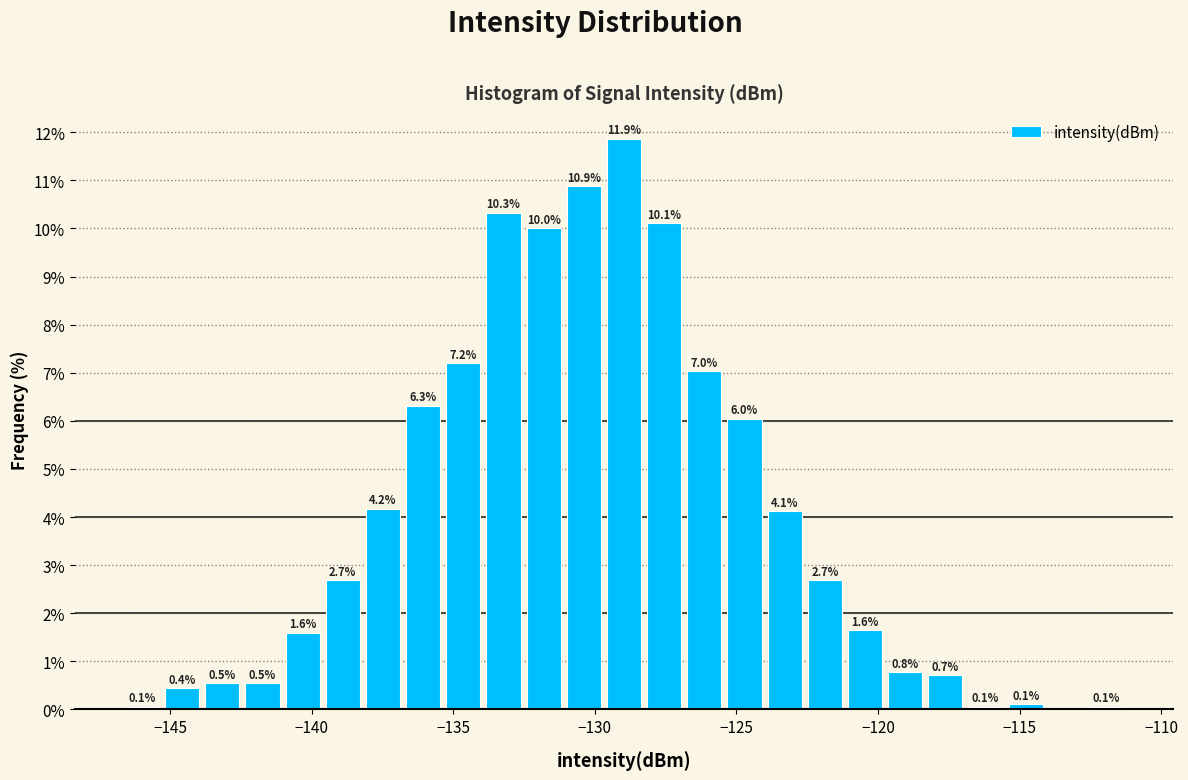

Around what value on the x-axis is the tallest bar? Give the approximate position of its centre, as read against the axis.

-129.0